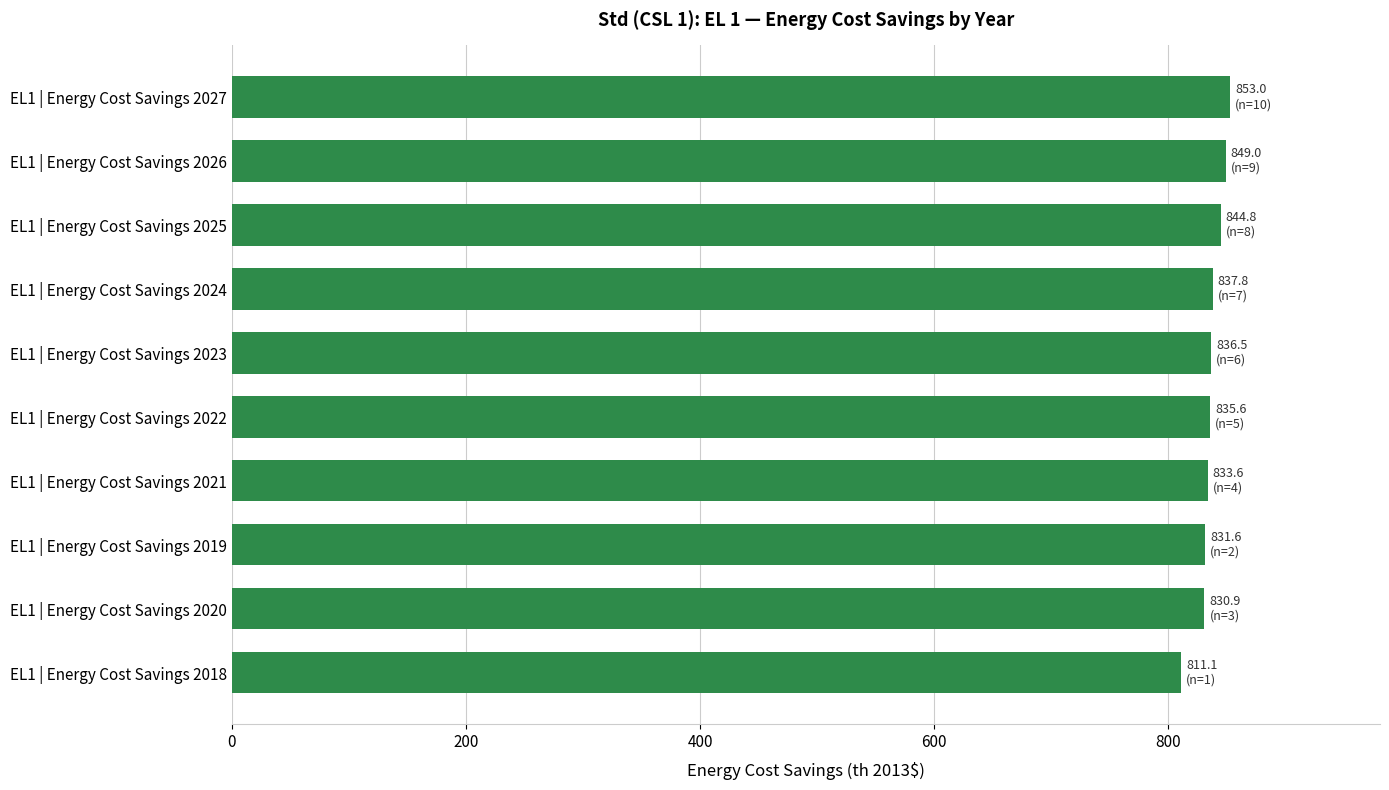

The chart shows a value of 192.2 at EL1 | Energy Cost Savings 2022. True or false?

False